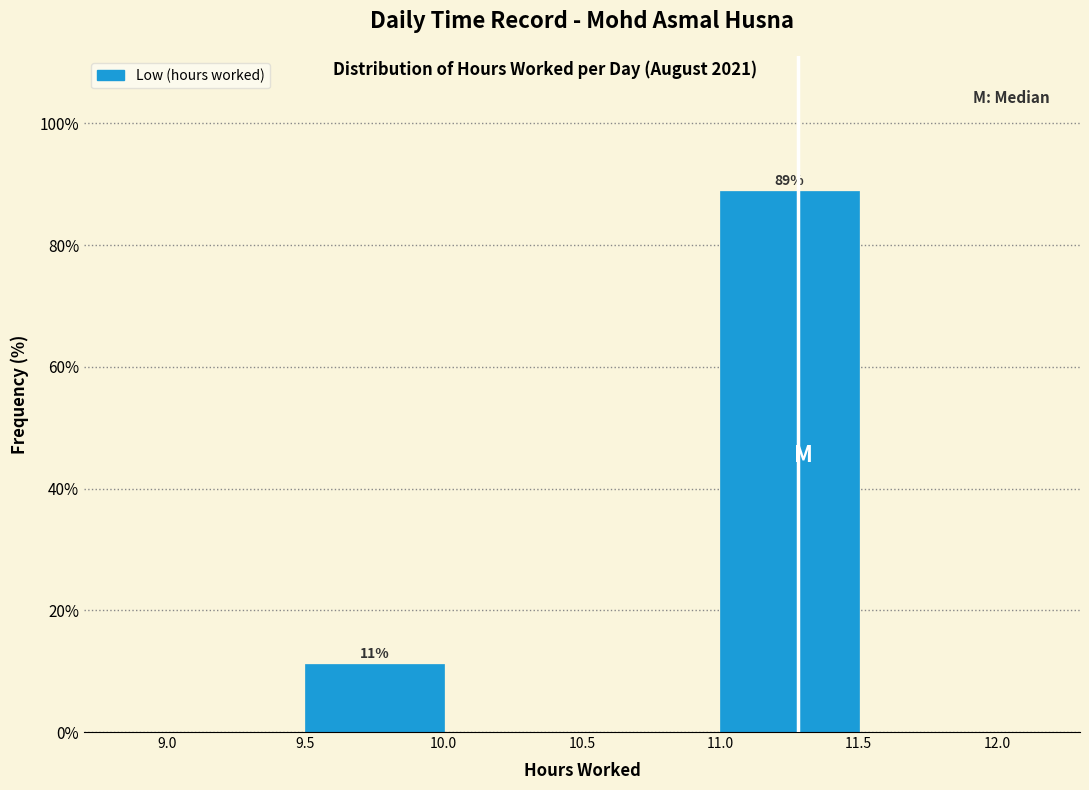

Which range on the x-axis has the tallest bar?

11.0 to 11.5